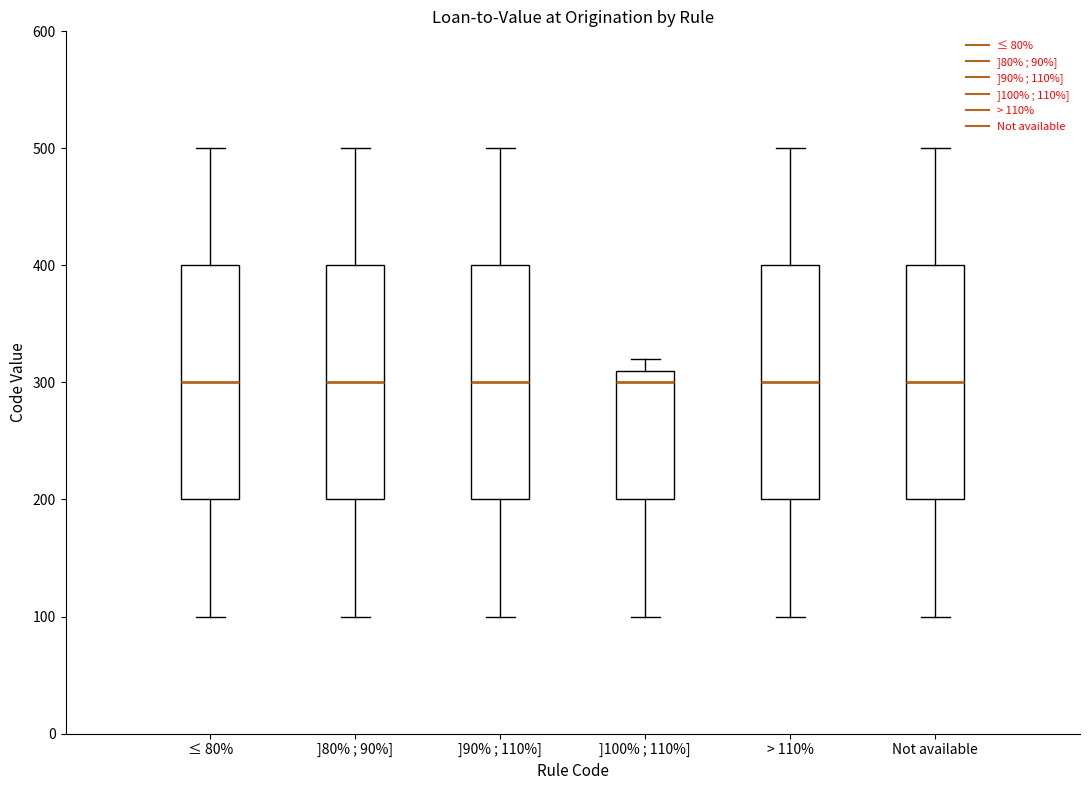

Where does the upper whisker of the box for Not available end on the y-axis? The values are not printed on the chart, so give them approximately, as read against the axis.

500